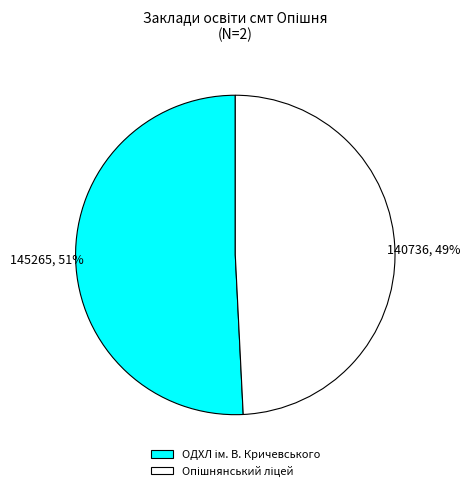

How many segments does this pie chart have?

2